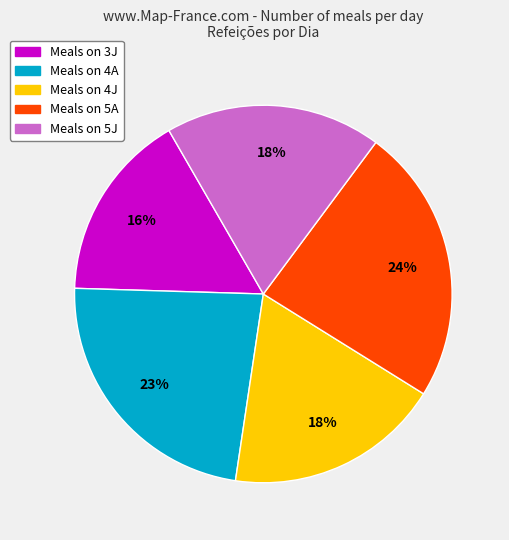

Does any single category account for the majority?

No